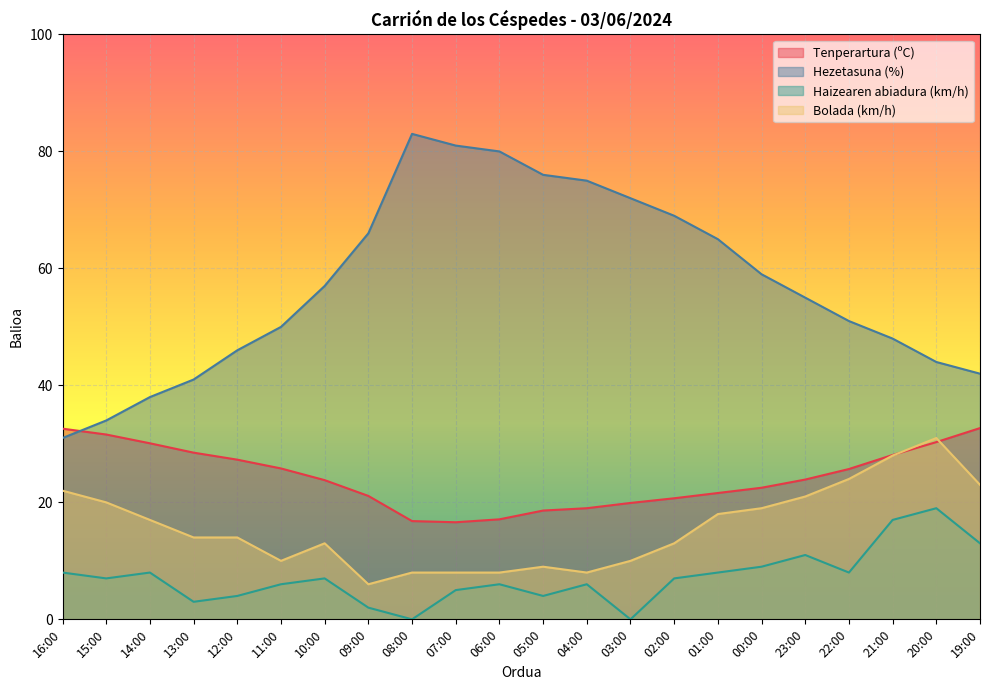

True or false: Haizearen abiadura (km/h) and Hezetasuna (%) intersect in this chart.

False